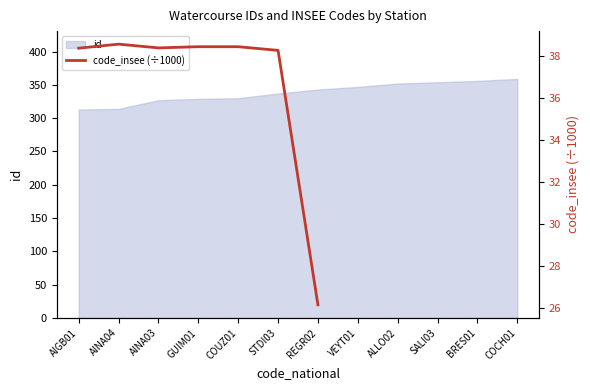

What is the greatest value displayed?

38.6